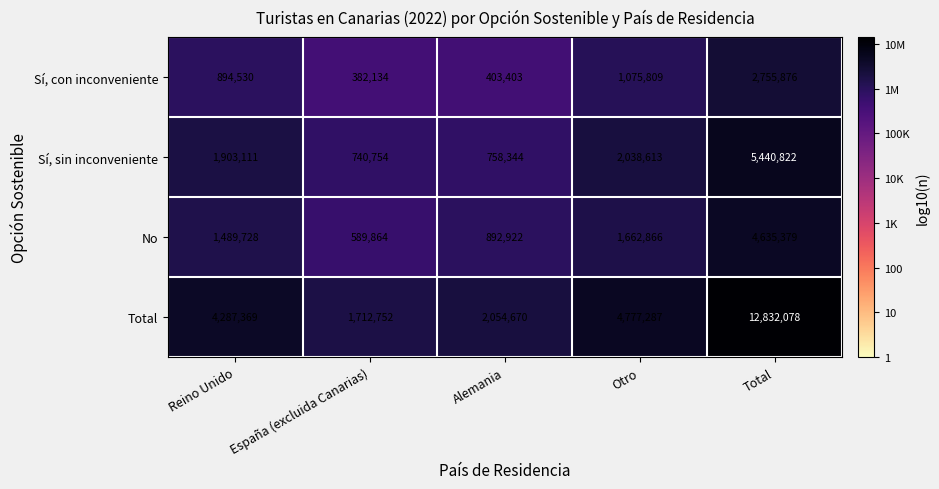

What is the total value across all series at Otro?

9554575